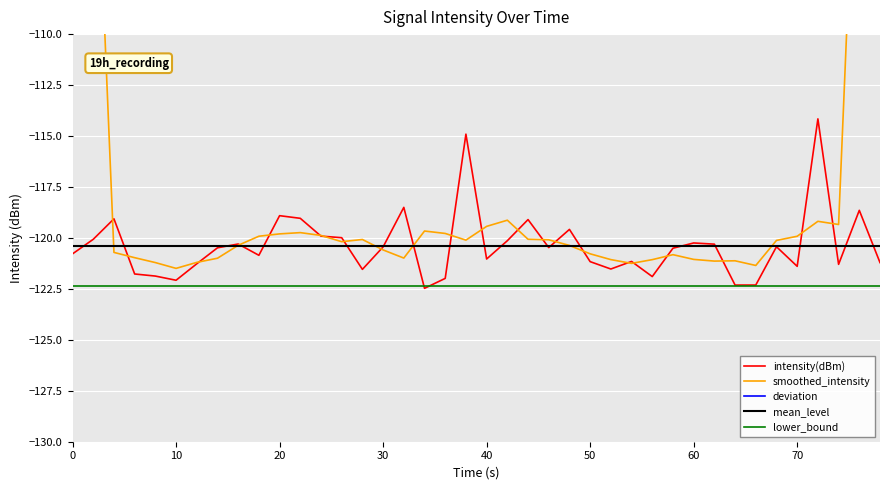

What is the lowest value of the intensity(dBm) series?

-122.5